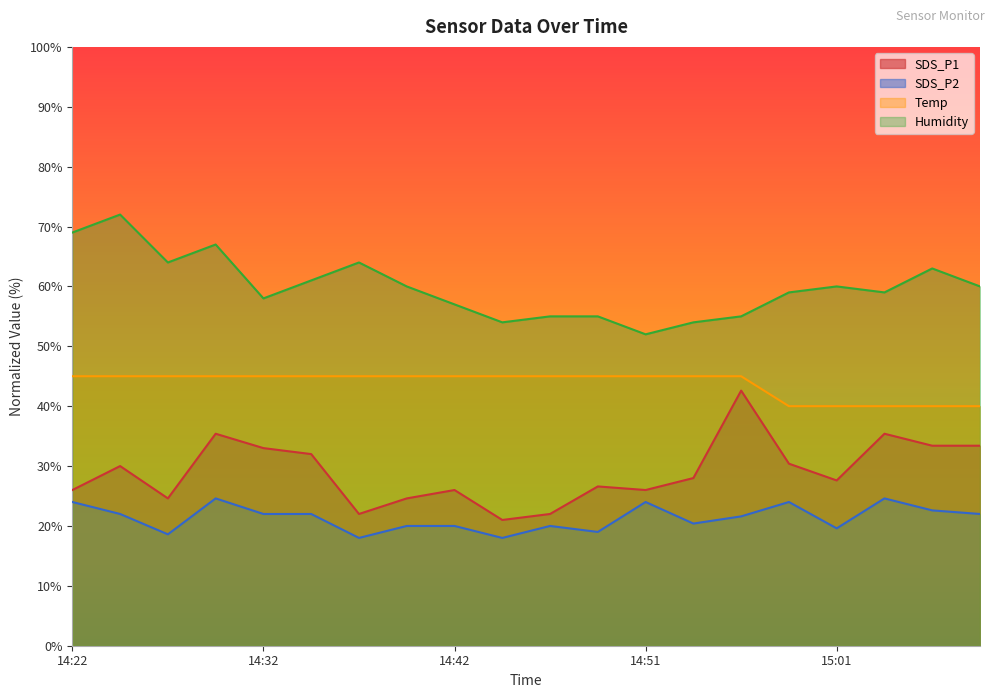

Reading left to right, what are all the values shown in this chart?

SDS_P1: 26.0	30.0	24.6	35.4	33.0	32.0	22.0	24.6	26.0	21.0	22.0	26.6	26.0	28.0	42.6	30.4	27.6	35.4	33.4	33.4
SDS_P2: 24.0	22.0	18.6	24.6	22.0	22.0	18.0	20.0	20.0	18.0	20.0	19.0	24.0	20.4	21.6	24.0	19.6	24.6	22.6	22.0
Temp: 45.0	45.0	45.0	45.0	45.0	45.0	45.0	45.0	45.0	45.0	45.0	45.0	45.0	45.0	45.0	40.0	40.0	40.0	40.0	40.0
Humidity: 69.0	72.0	64.0	67.0	58.0	61.0	64.0	60.0	57.0	54.0	55.0	55.0	52.0	54.0	55.0	59.0	60.0	59.0	63.0	60.0